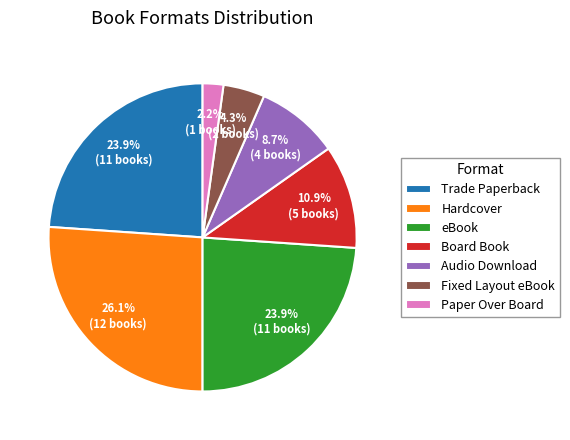

What percentage is the Audio Download slice, to the nearest percent?

9%